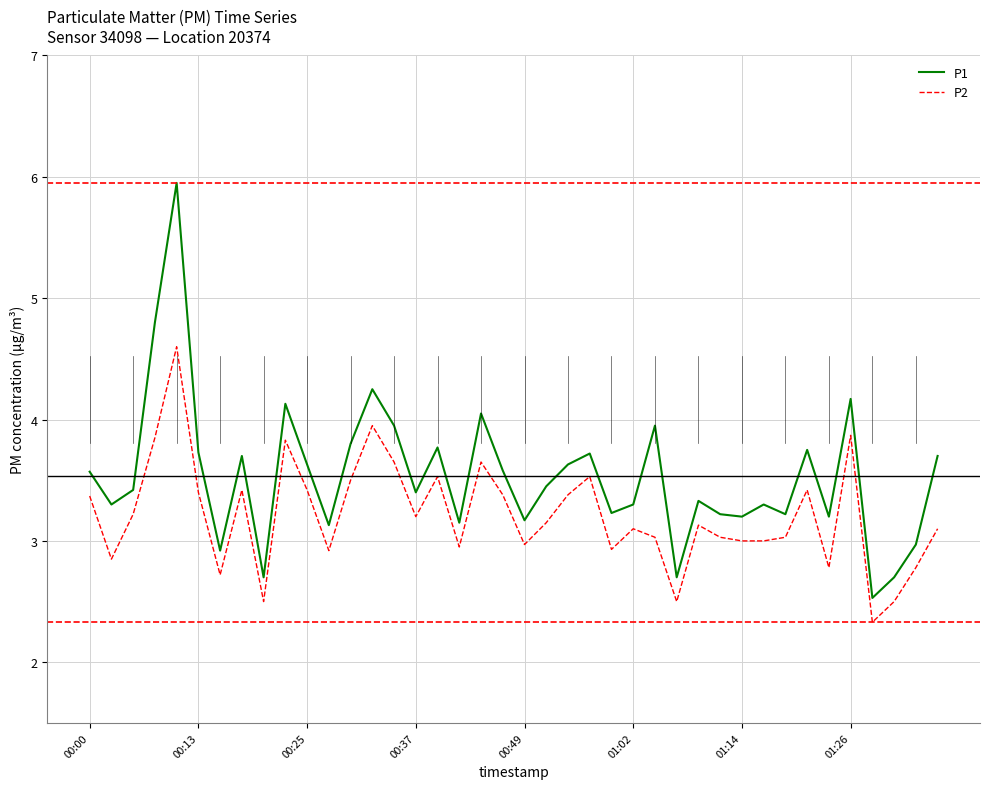

Which series has the widest spread of values?

P1